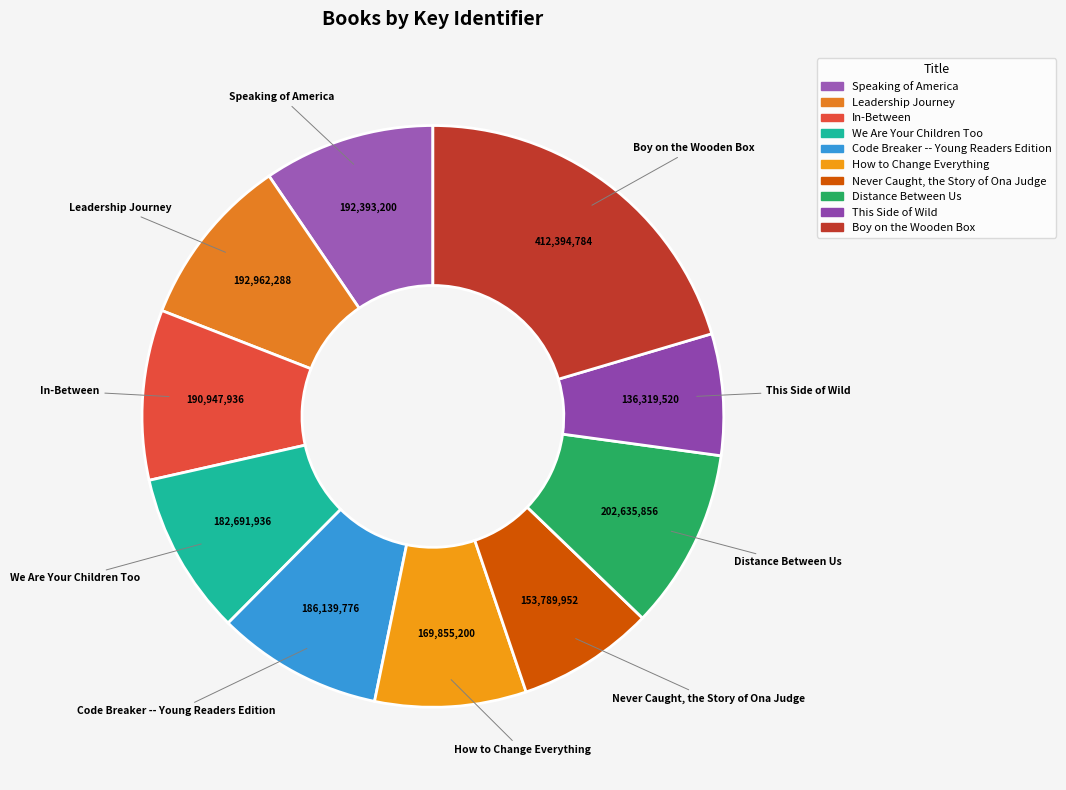

How many slices are in this pie chart?

10